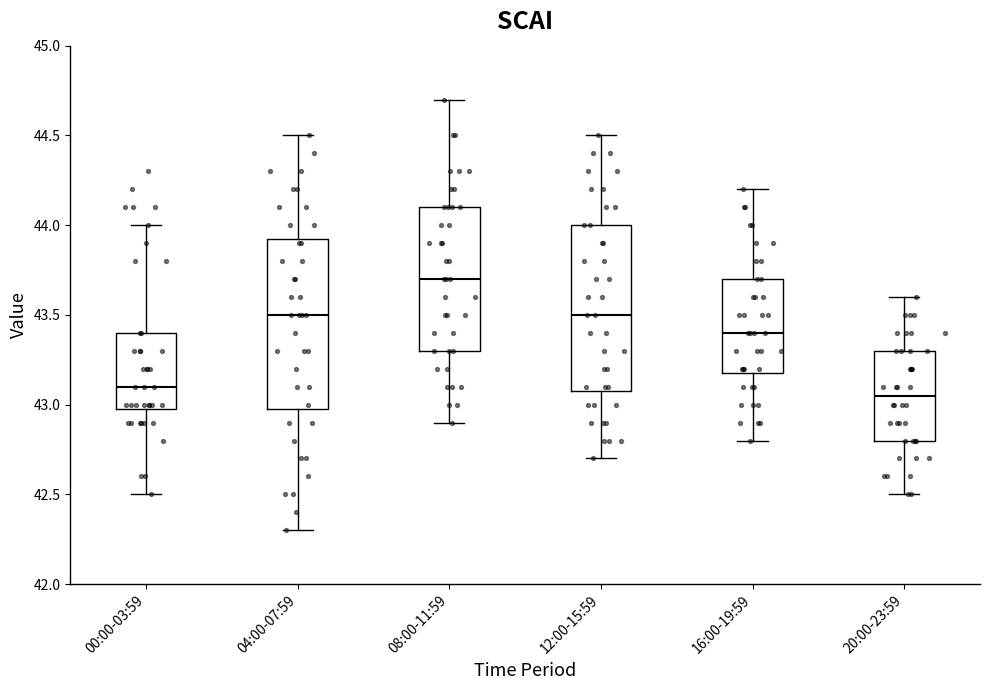

Which box's median line is the lowest?

20:00-23:59